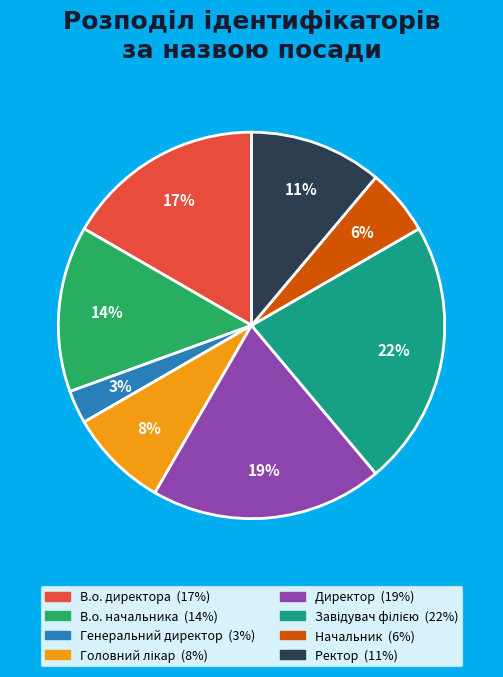

How many segments does this pie chart have?

8